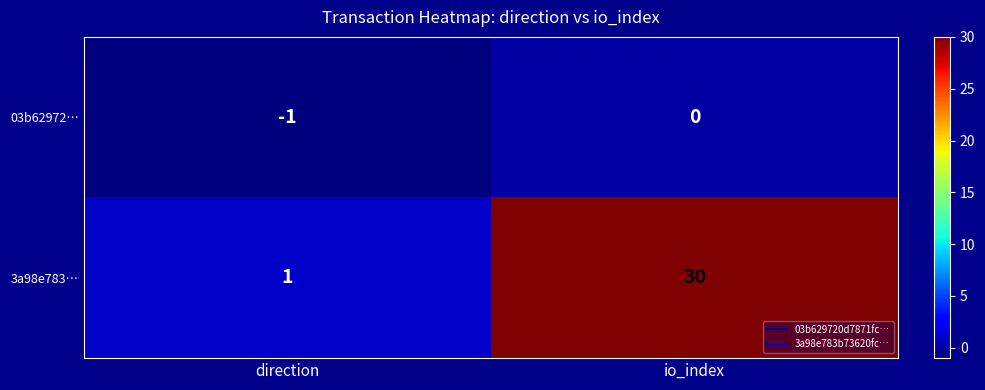

What is the greatest value displayed?

30